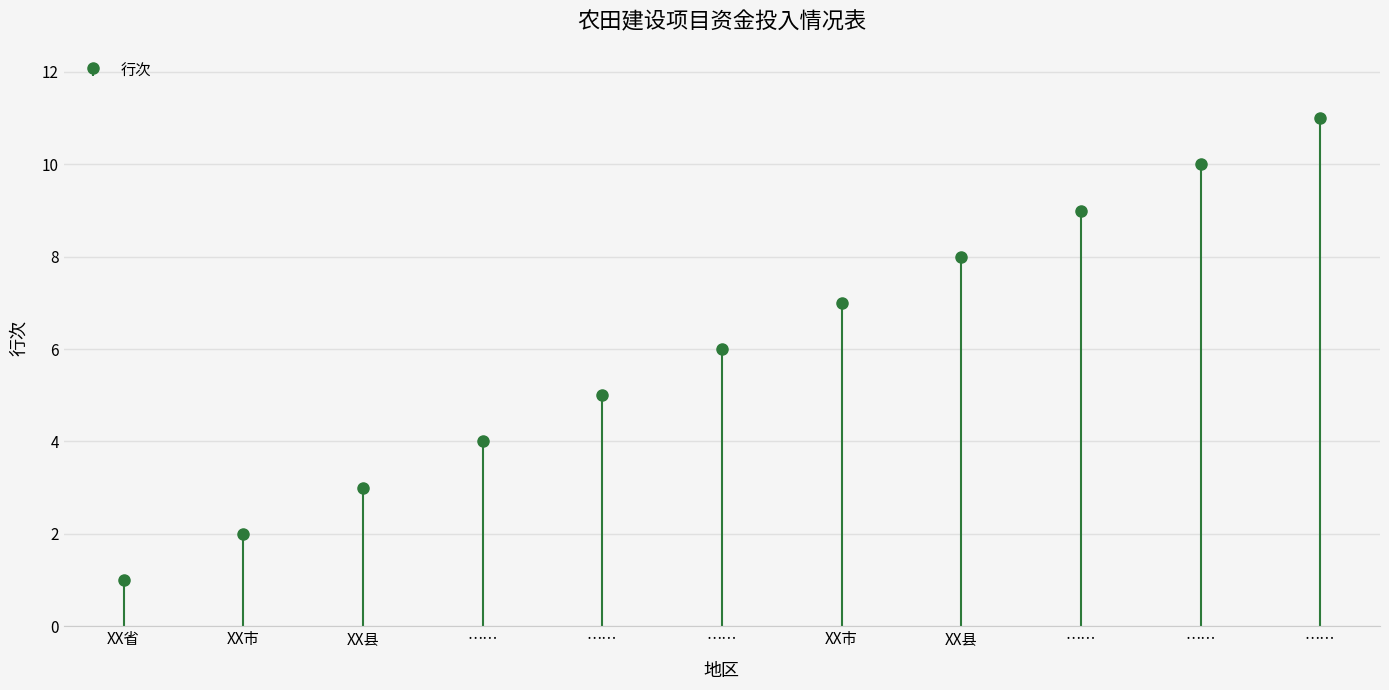

Reading left to right, list all the values displayed in this chart.

XX省=1	XX市=2	XX县=3	……=4	……=5	……=6	XX市=7	XX县=8	……=9	……=10	……=11